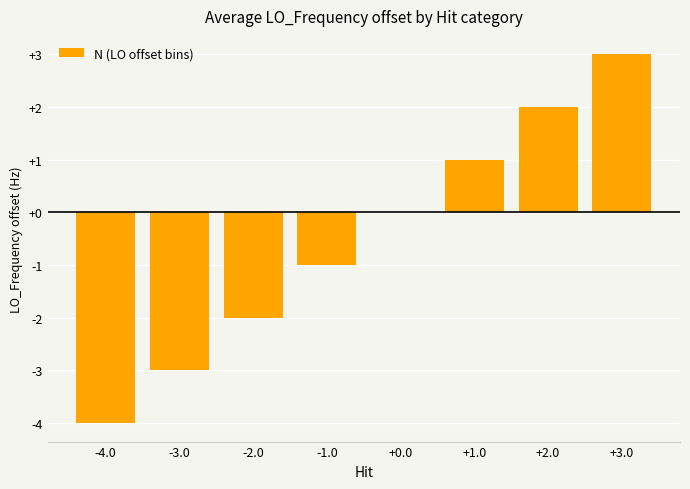

What is the maximum value shown in the chart?

3